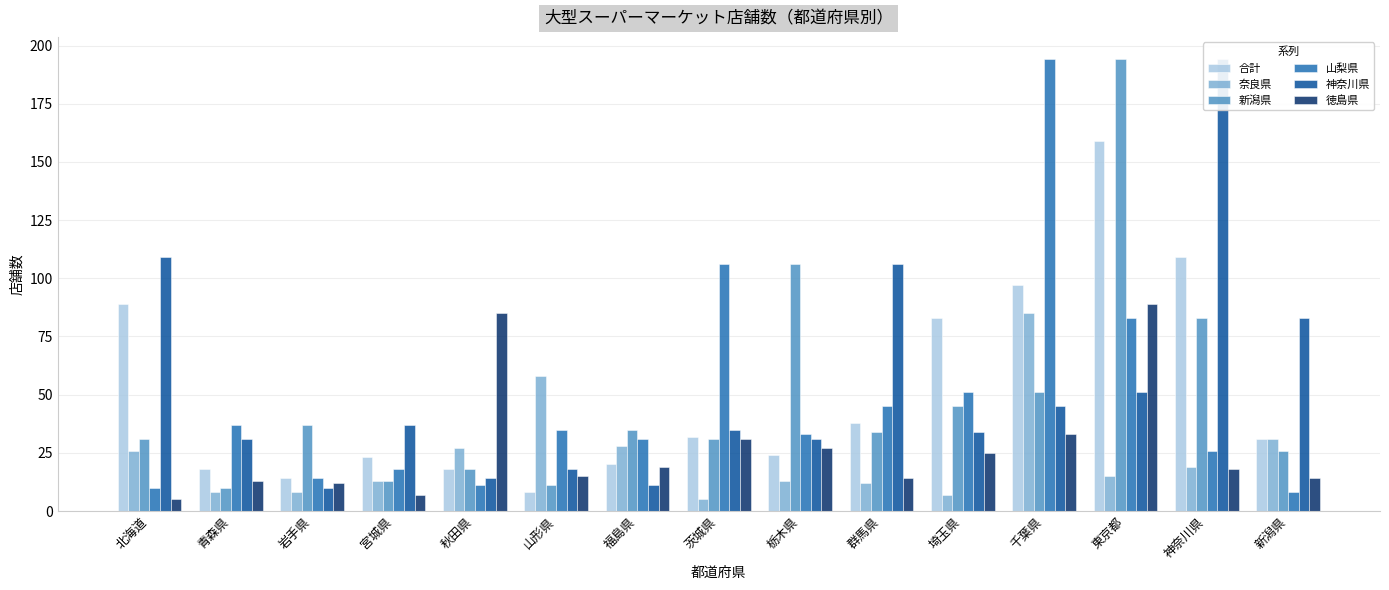

The value of 山梨県 at 群馬県 is 45. True or false?

True